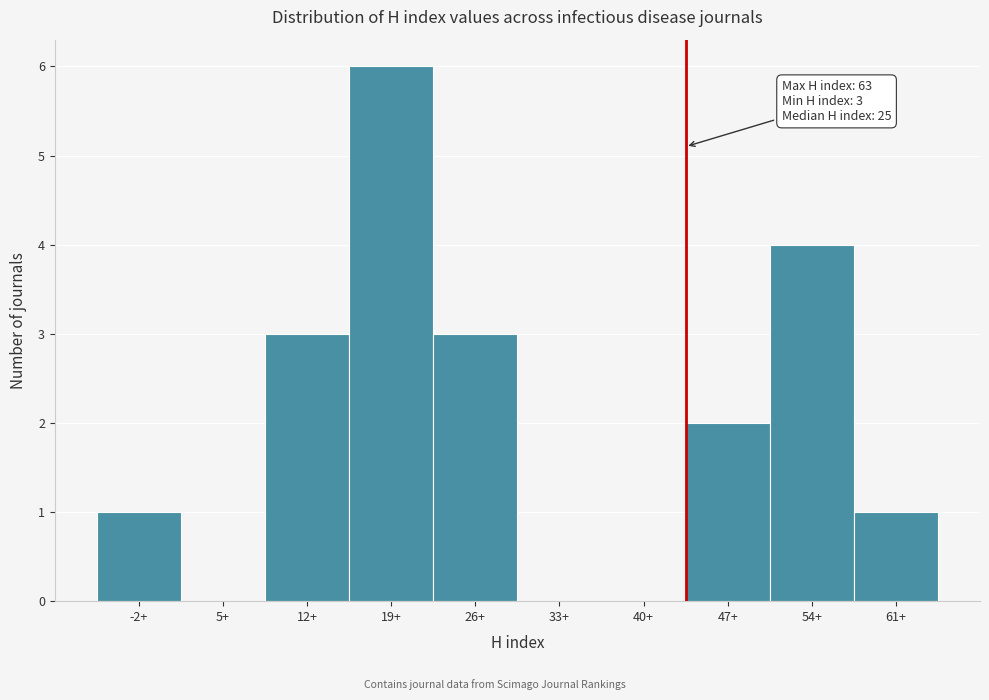

Reading right to left, list all the values displayed in this chart.

61+=1	54+=4	47+=2	40+=0	33+=0	26+=3	19+=6	12+=3	5+=0	-2+=1